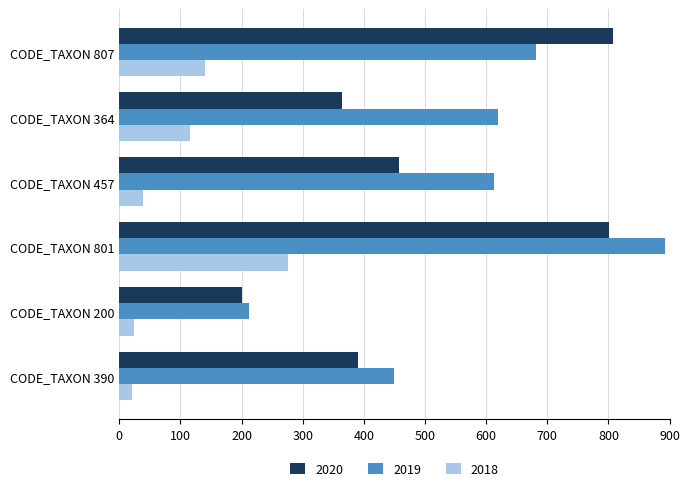

What is the greatest value displayed?

892